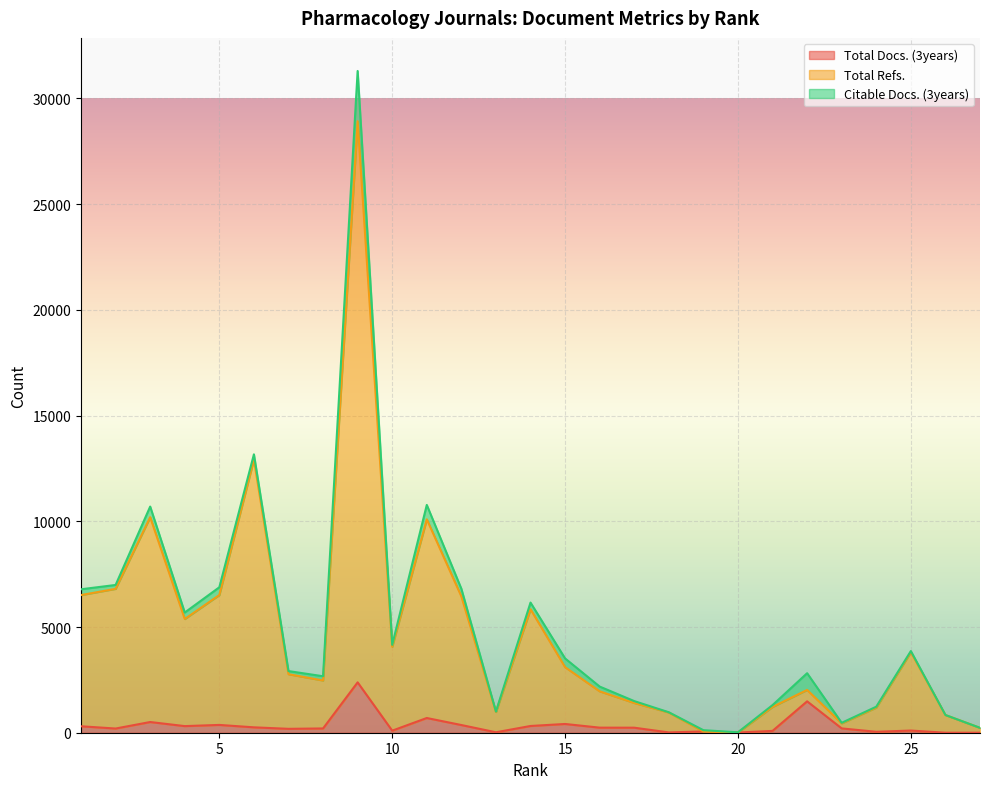

List the labels in order of Total Refs. value, largest first.

9, 6, 3, 11, 2, 5, 1, 12, 14, 4, 10, 25, 15, 7, 8, 22, 16, 17, 21, 24, 13, 18, 26, 23, 27, 19, 20